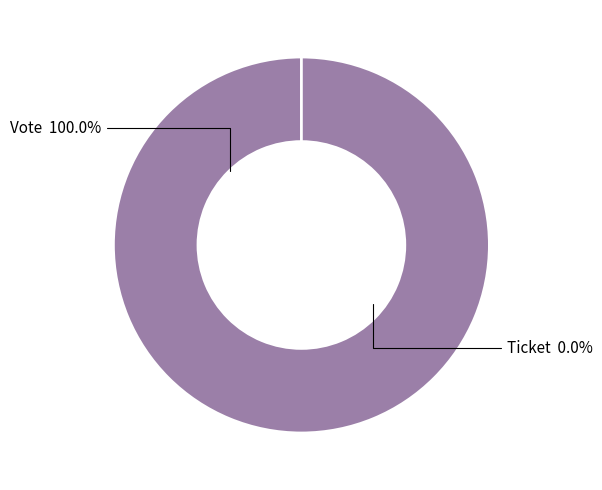

What is the largest slice in the pie chart?

Vote